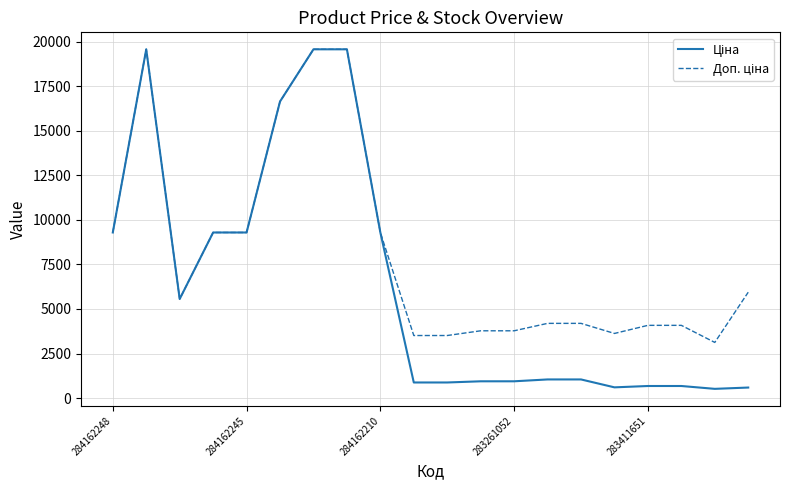

What is the maximum value shown in the chart?

19564.9